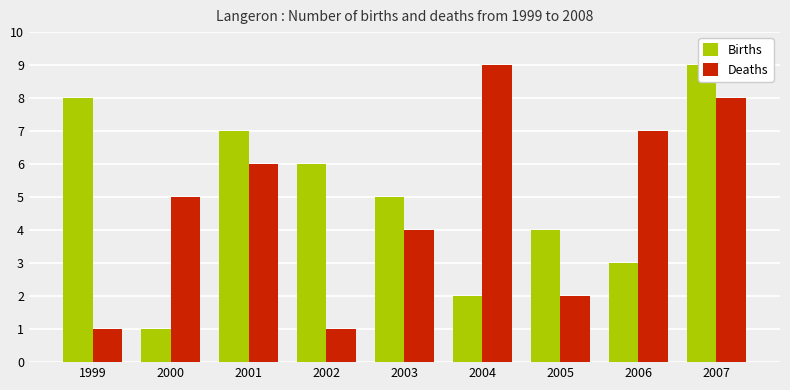

Where is Deaths nearest to the value 5?

2000